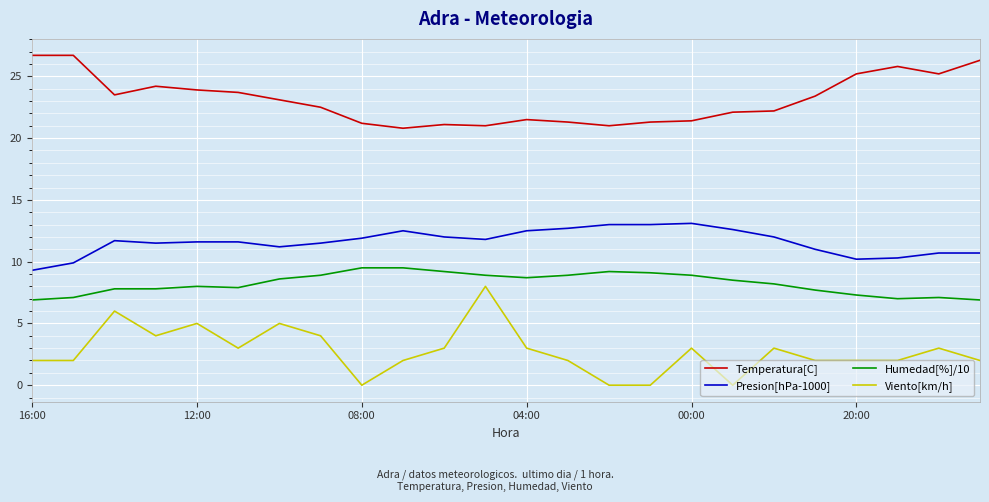

Rank the series by their average value, from lowest to highest.

Viento[km/h], Humedad[%]/10, Presion[hPa-1000], Temperatura[C]